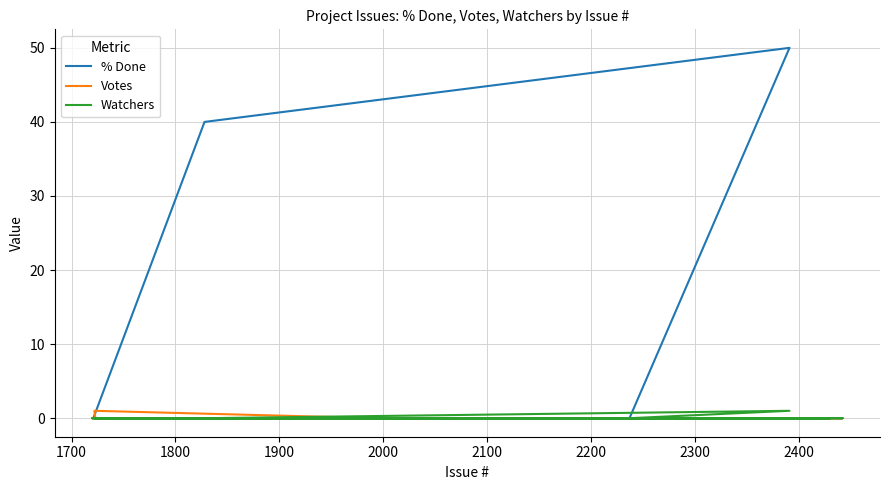

Which series has the largest range (max minus min)?

% Done